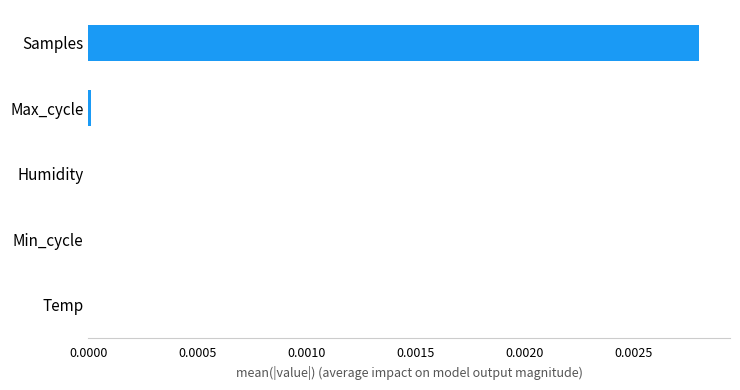

The chart shows a value of 0.0 at Temp. True or false?

True